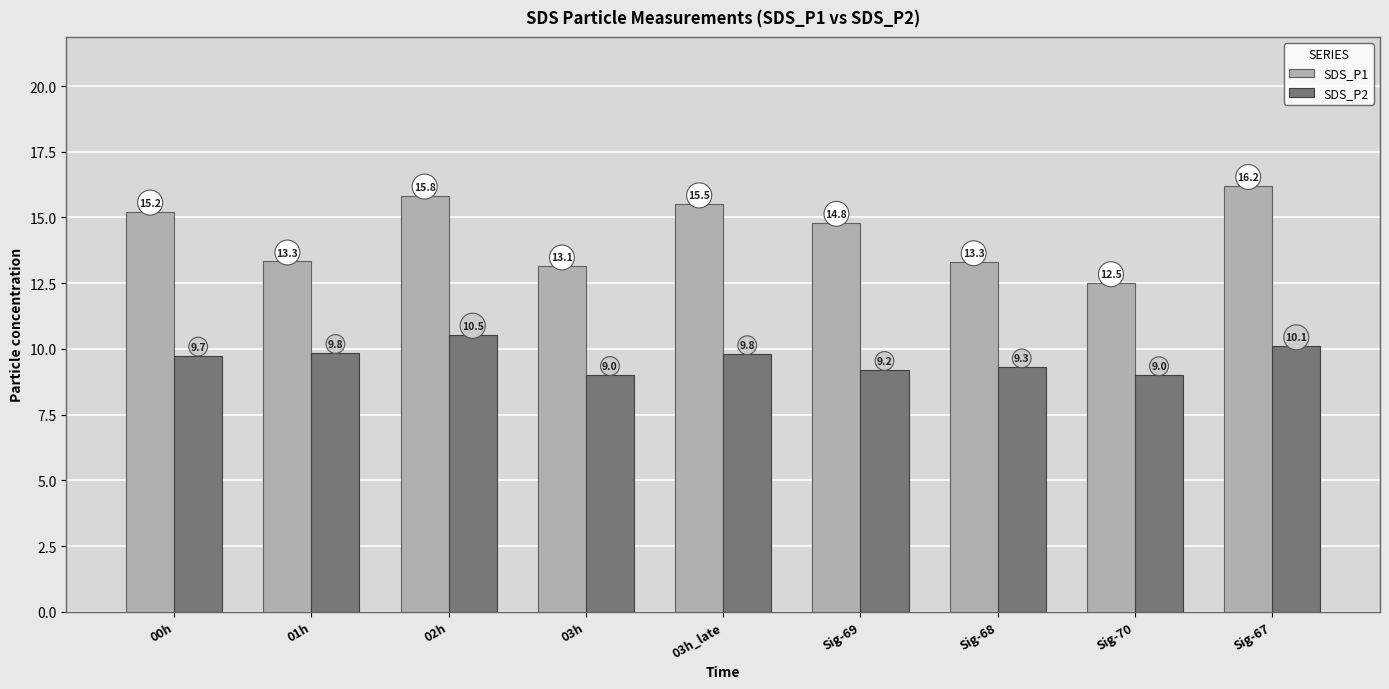

Is it true that SDS_P2 equals 3.1 at 03h_late?

False